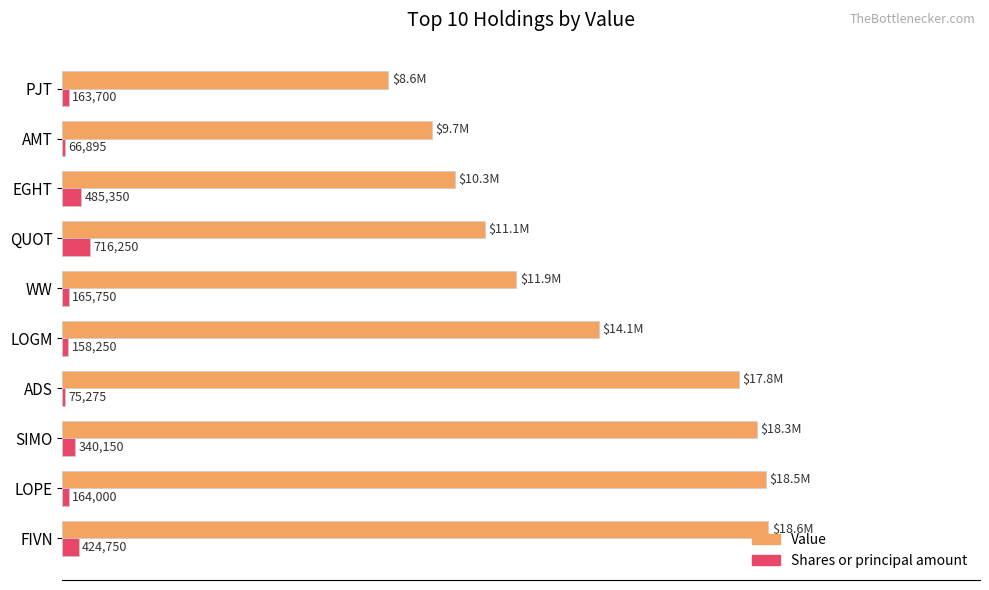

What are all the series names shown in the legend?

Value, Shares or principal amount